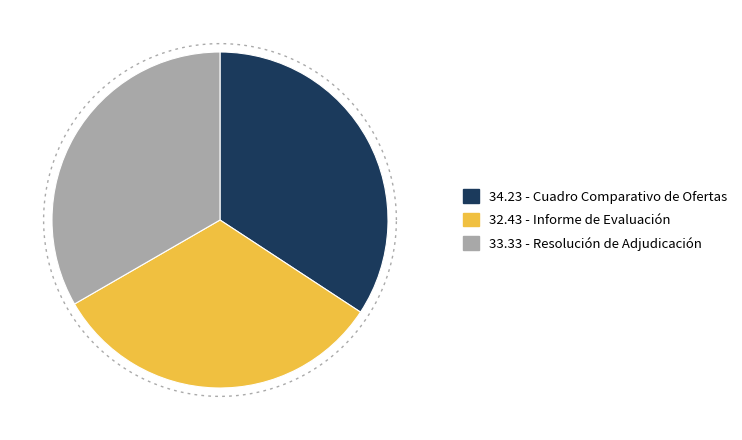

What percentage is the Informe de Evaluación slice, to the nearest percent?

32%